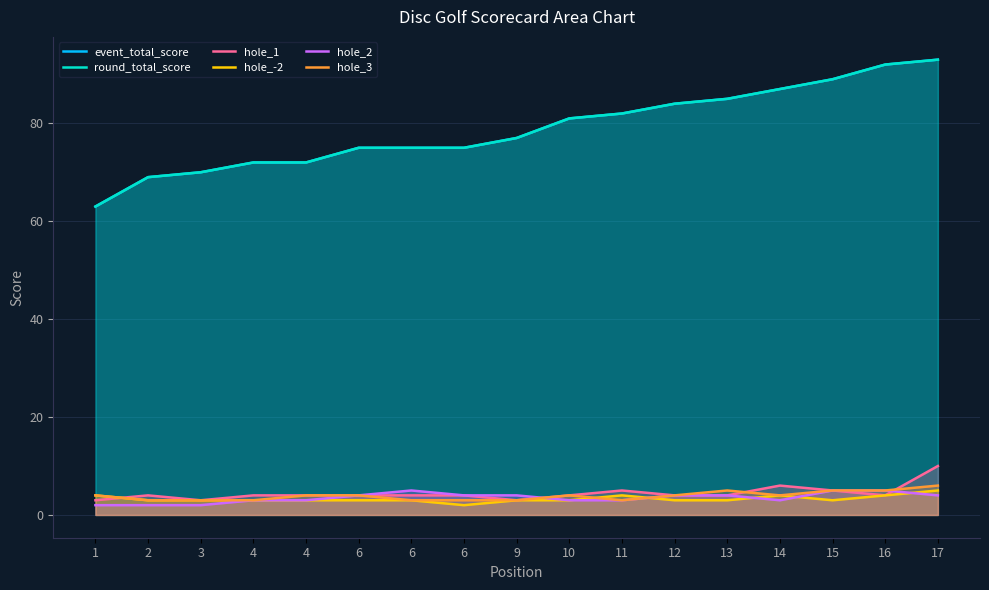

What is the value of the hole_-2 point at the 14th from the left?

4